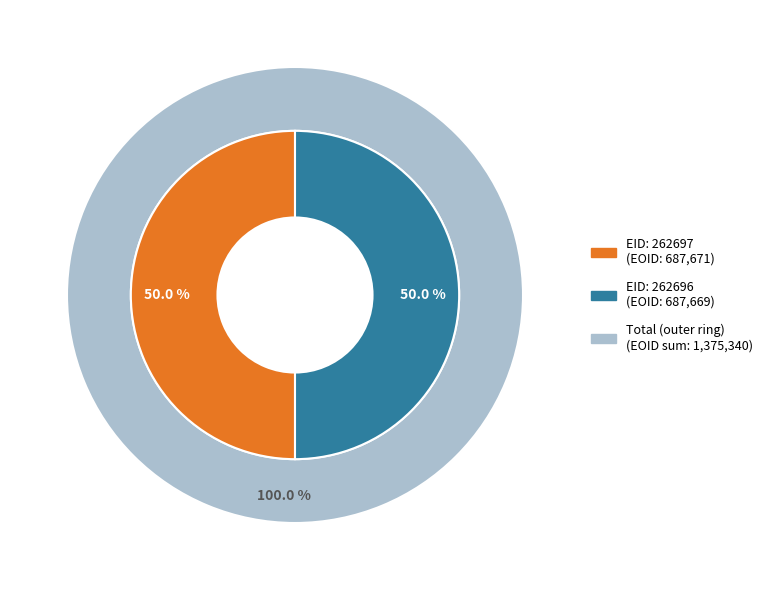

Rank the categories by value from lowest to highest.

262696, 262697